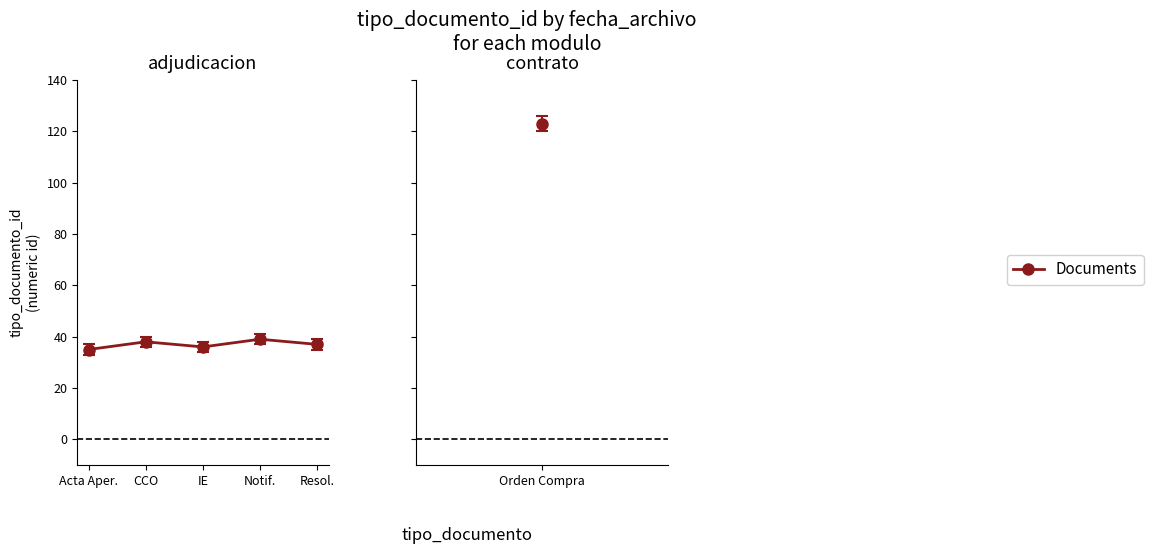

What is the average value?

37